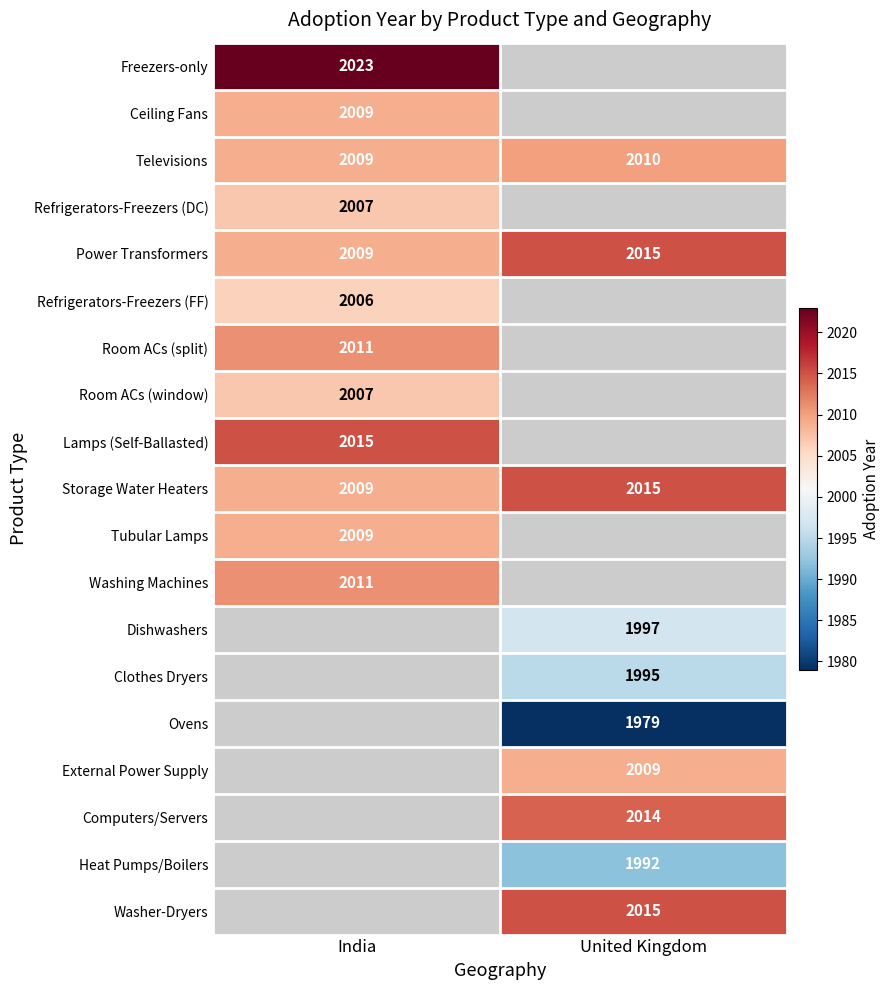

The Televisions series shows 1041 at India. True or false?

False